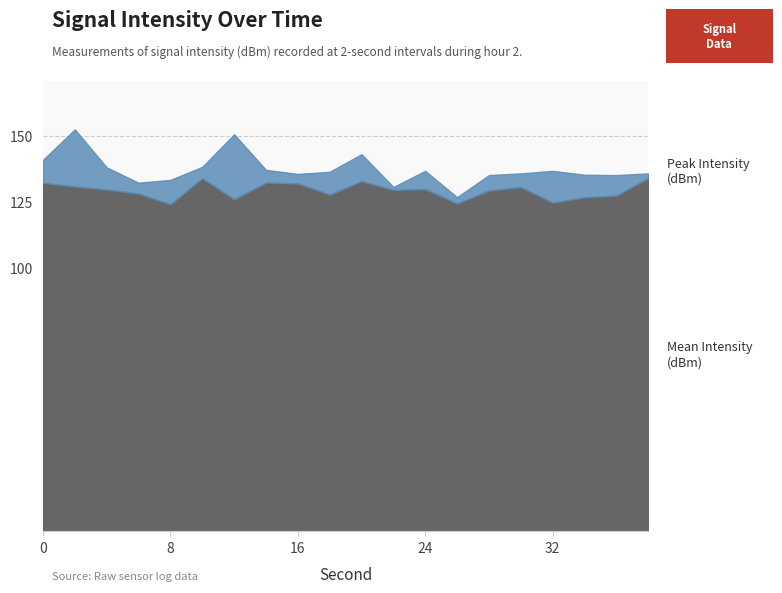

Is the value of Peak Intensity (dBm) at 38 greater than the value of Mean Intensity (dBm) at 18?

Yes